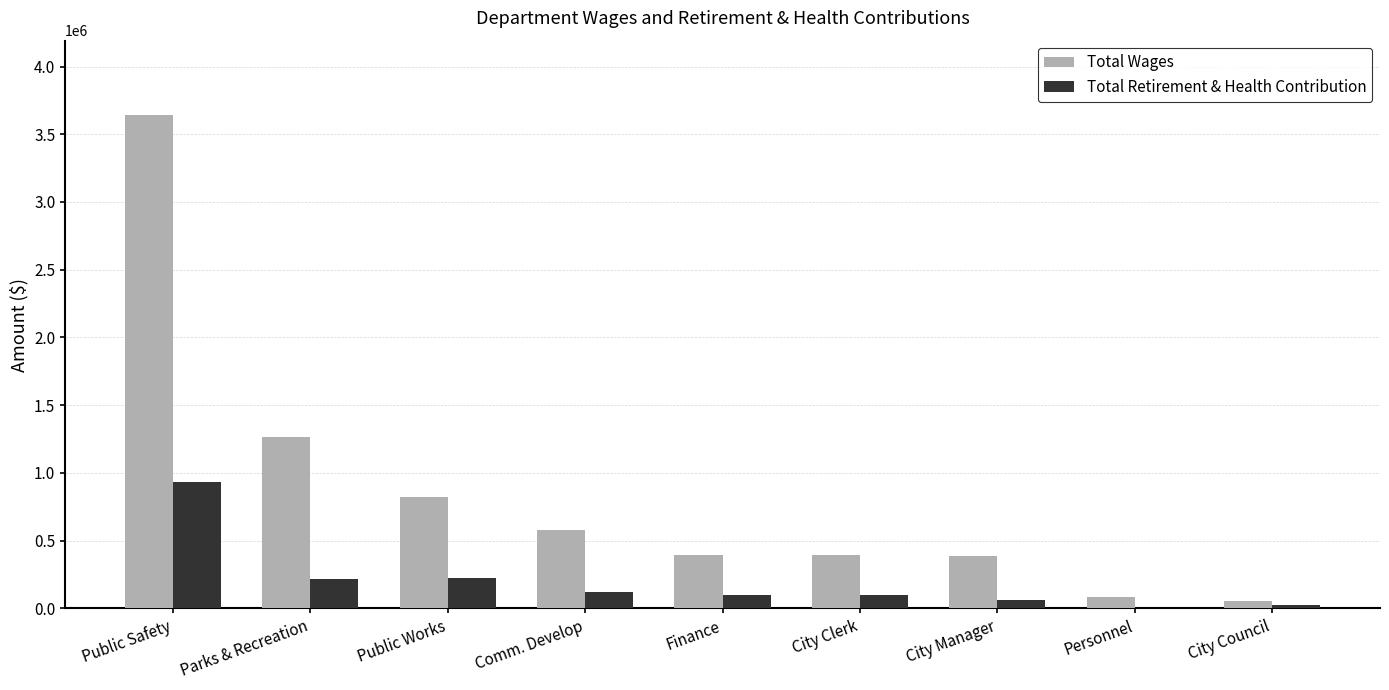

Where is Total Wages nearest to the value 1848328?

Parks & Recreation